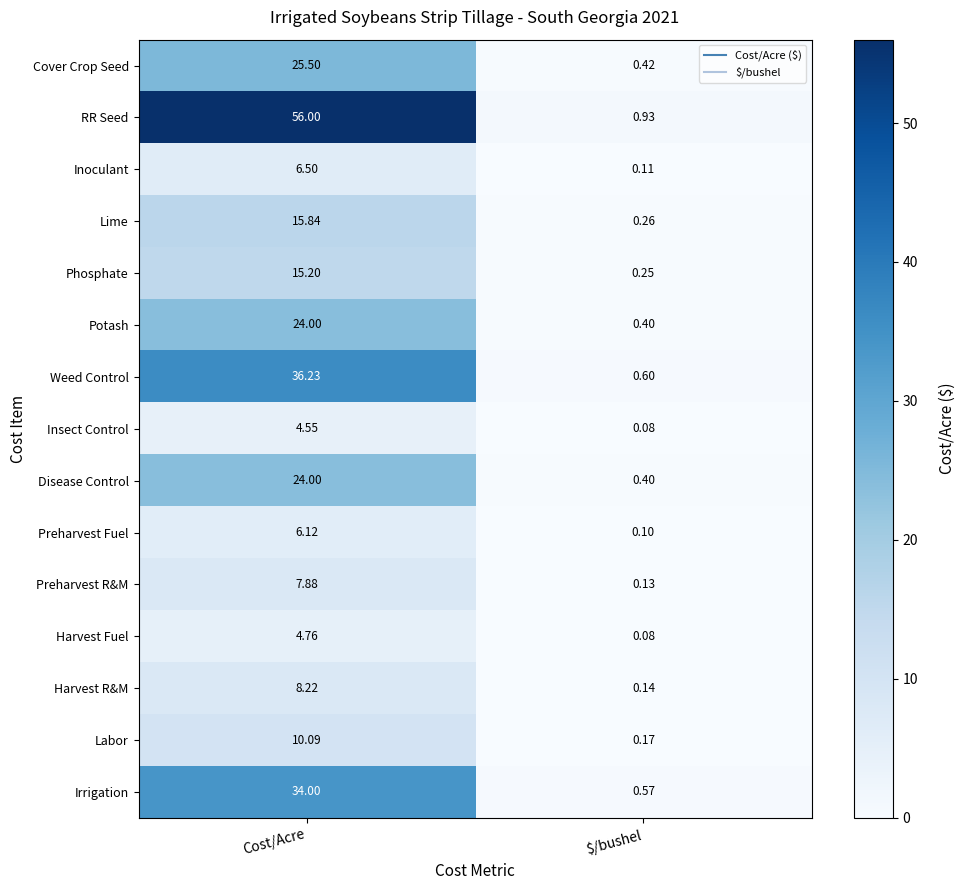

Rank the categories by Irrigation value from highest to lowest.

Cost/Acre, $/bushel